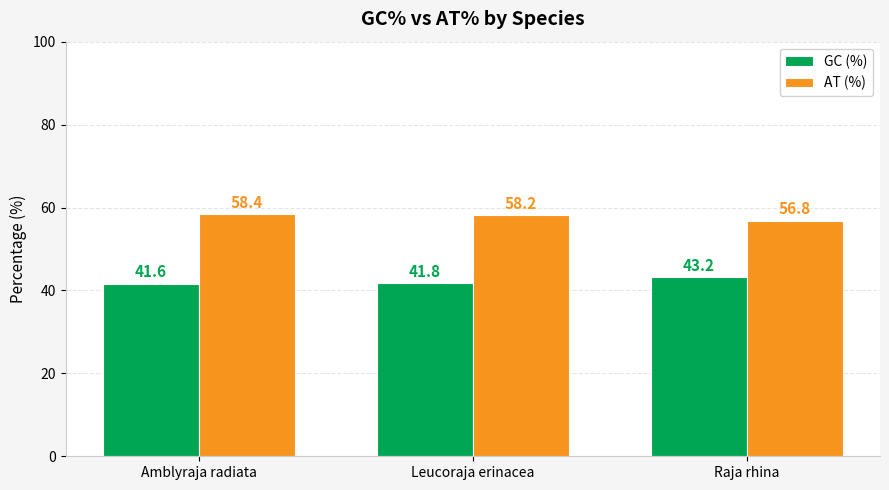

What is the greatest value displayed?

58.4